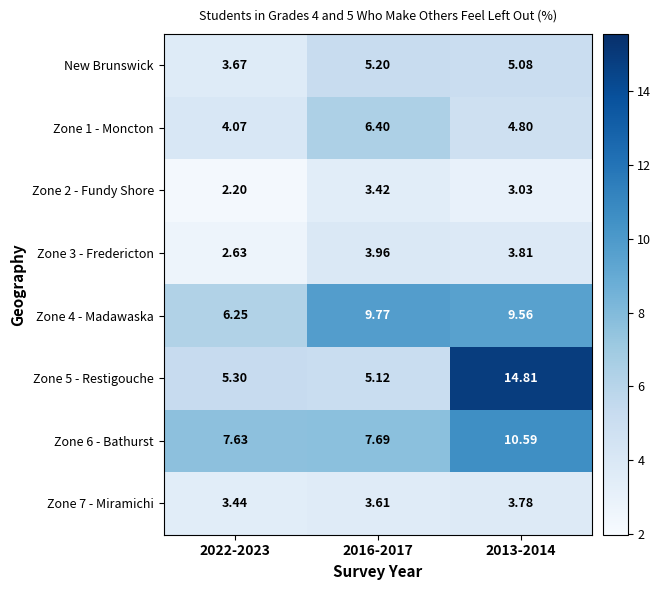

Which series has the largest total across all categories?

Zone 6 - Bathurst